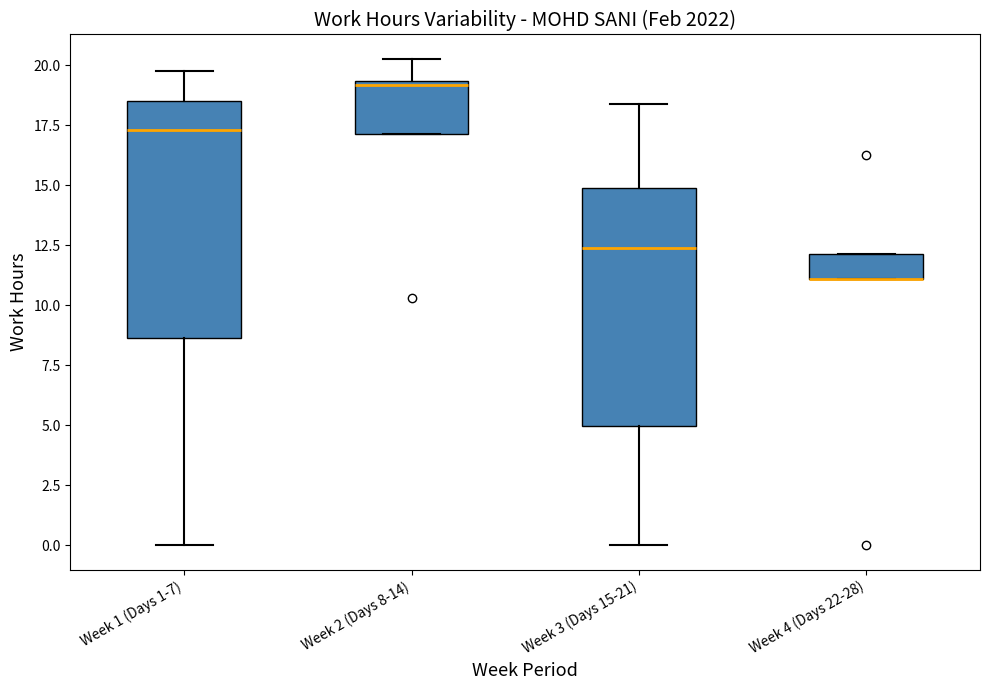

Reading left to right, transcribe this box plot: for each box, give where its median line is, the range the box spans, and where its two whiskers end, as read against the y-axis. The values are not printed on the chart, so give them approximately, as read against the axis.

Week 1 (Days 1-7): median 17.5, box 8.5 to 18.5, whiskers 0.0 to 19.5
Week 2 (Days 8-14): median 19.0, box 17.0 to 19.5, whiskers 17.0 to 20.5
Week 3 (Days 15-21): median 12.5, box 5.0 to 15.0, whiskers 0.0 to 18.5
Week 4 (Days 22-28): median 11.0 (drawn on the box's lower edge), box 11.0 to 12.0, whiskers 11.0 to 12.0